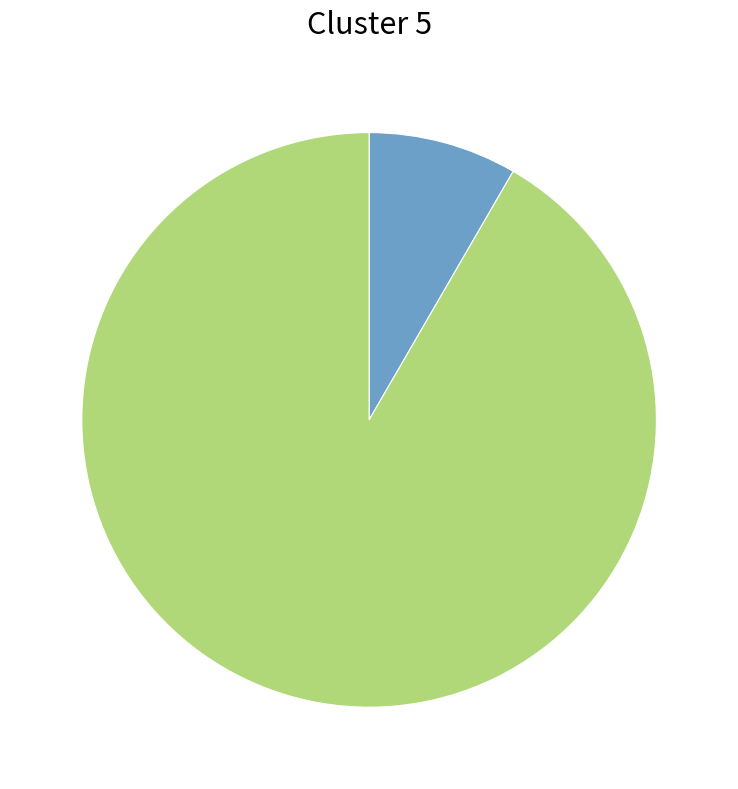

What is the smallest slice in the pie chart?

30